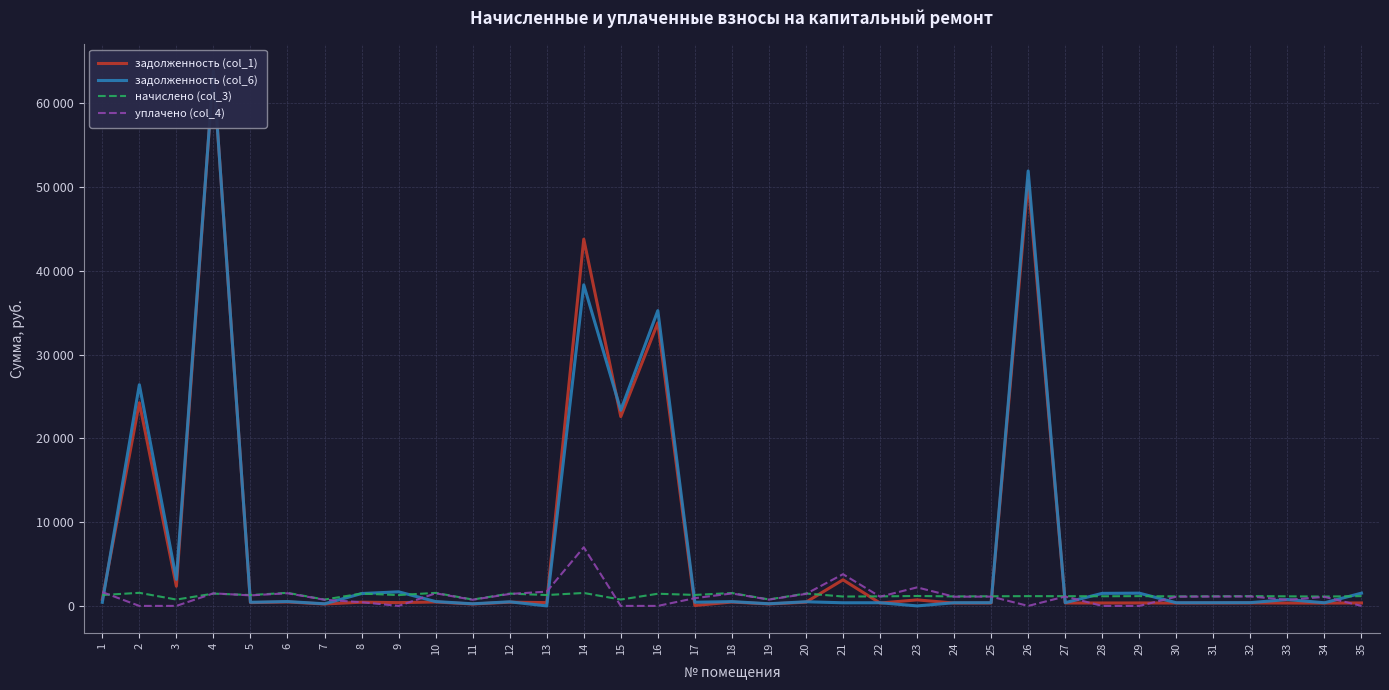

What is the sum of all начислено (col_3) values?

42661.1